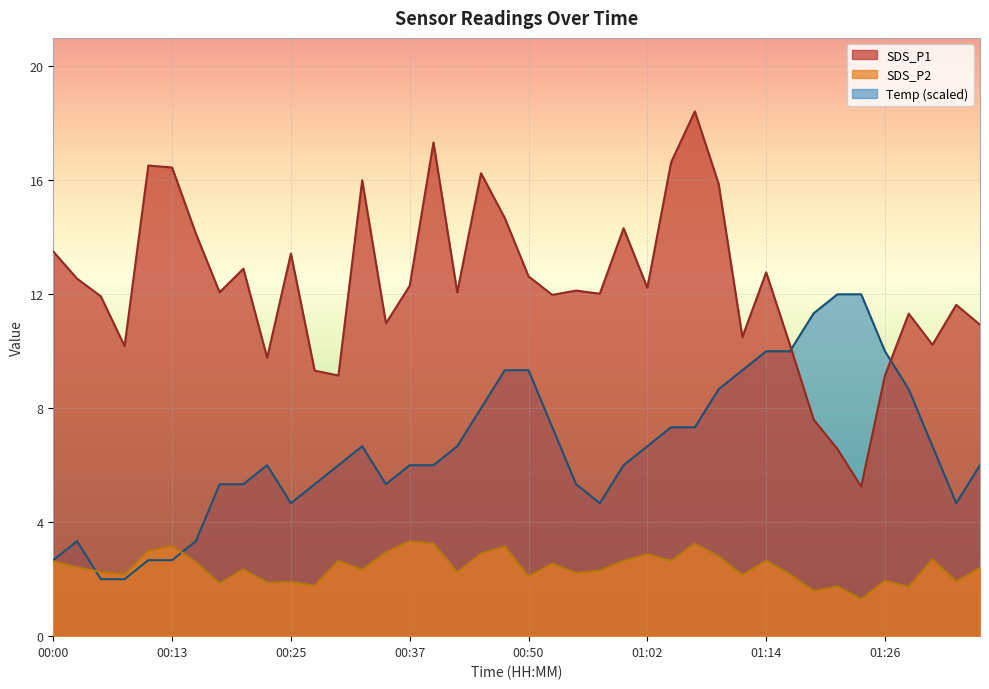

Which series has the largest range (max minus min)?

SDS_P1